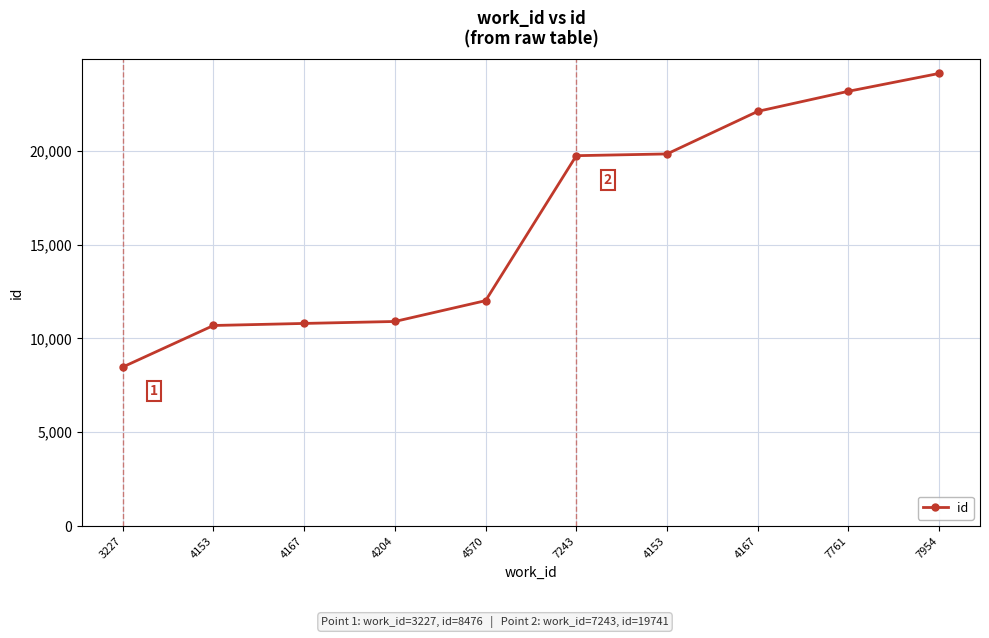

Does the chart display data point markers on the line(s)?

Yes